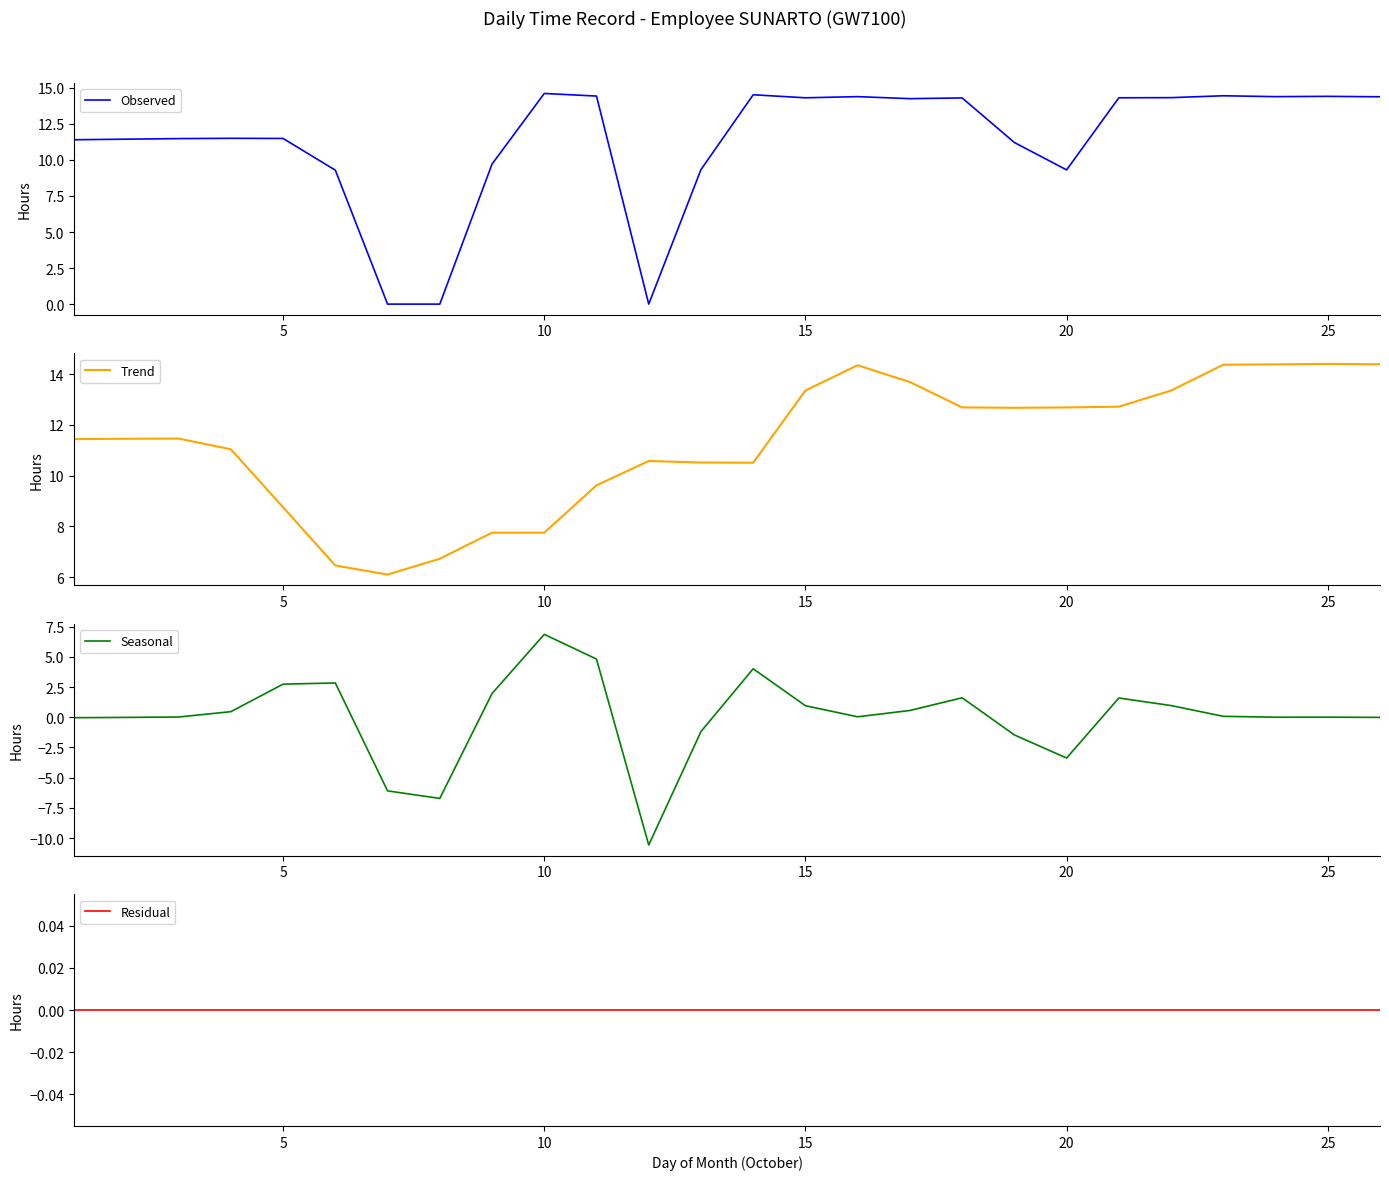

Does the chart have visible grid lines?

No